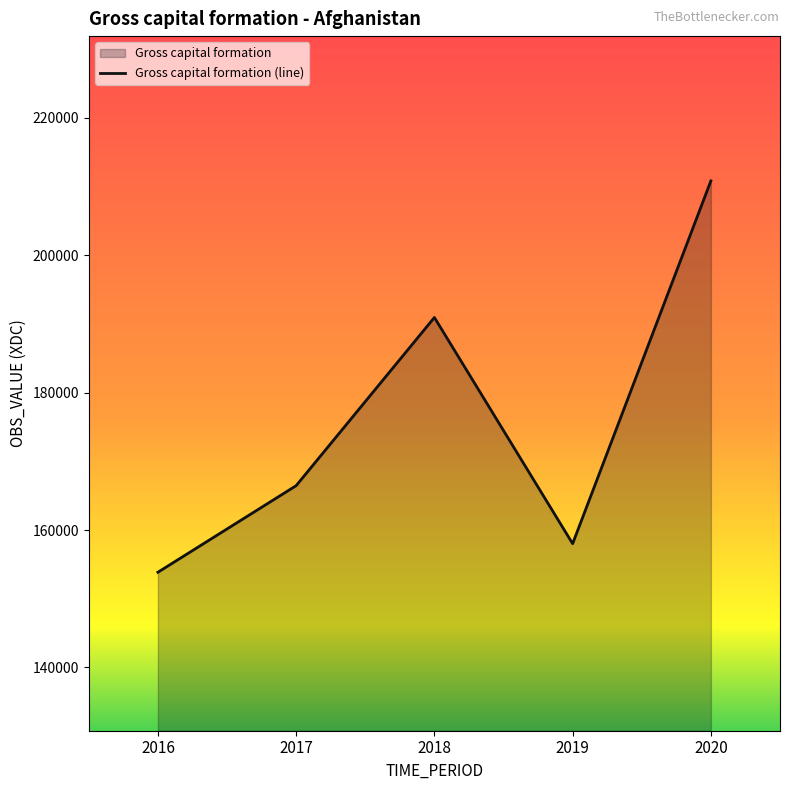

Between 2017 and 2016, which is larger?

2017